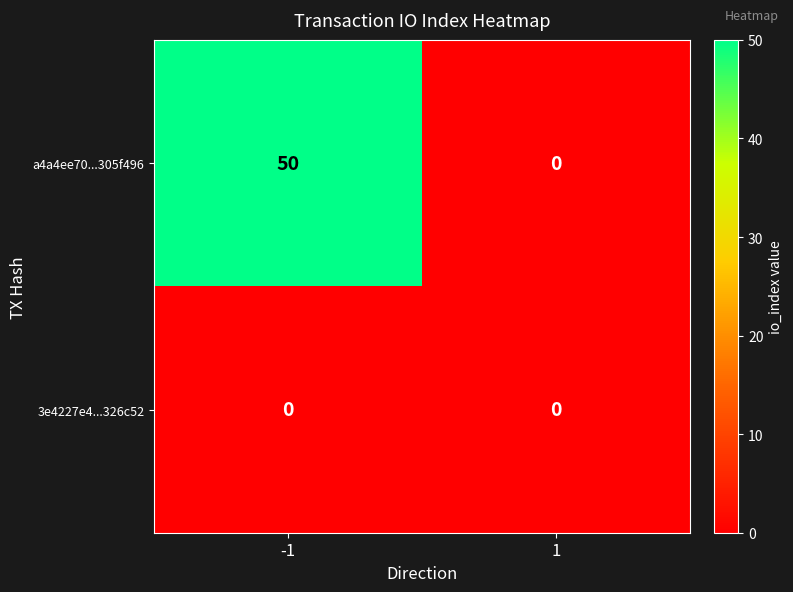

What is the sum of the a4a4ee70...305f496 values at 1 and -1?

50